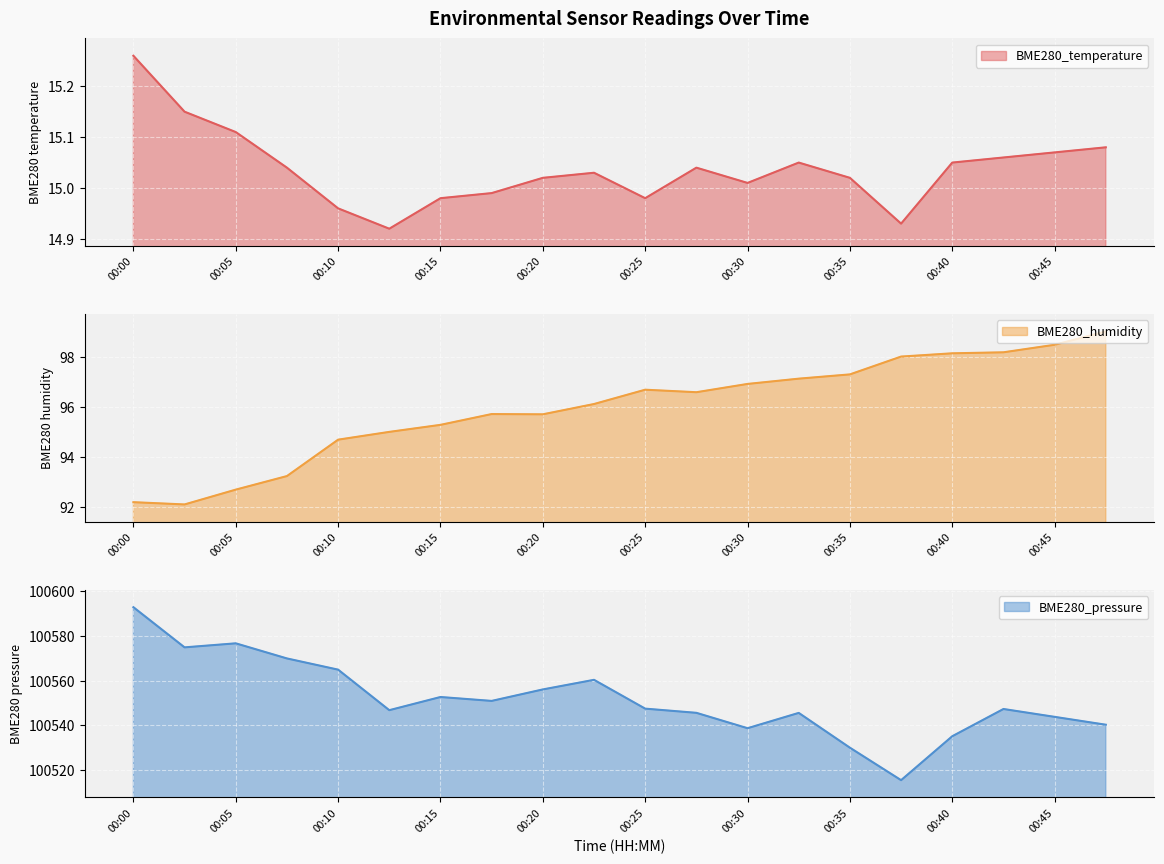

In BME280_pressure, how many points are higher than both neighbors (excluding endpoints)?

5